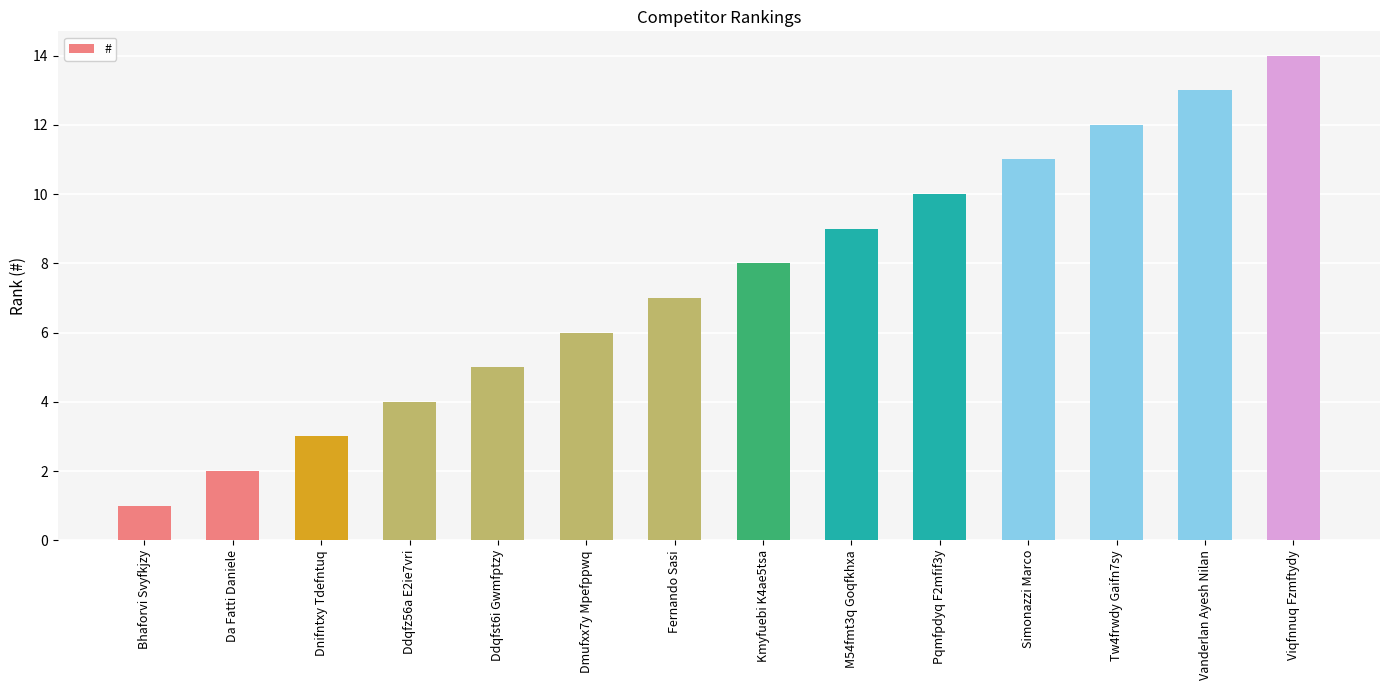

How many bars are there in total?

14